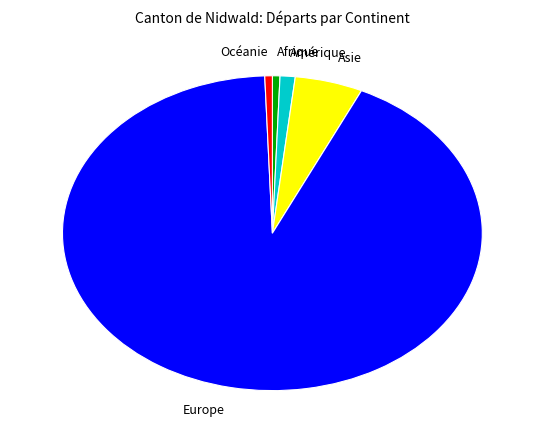

Between Europe and Amérique, which is larger?

Europe